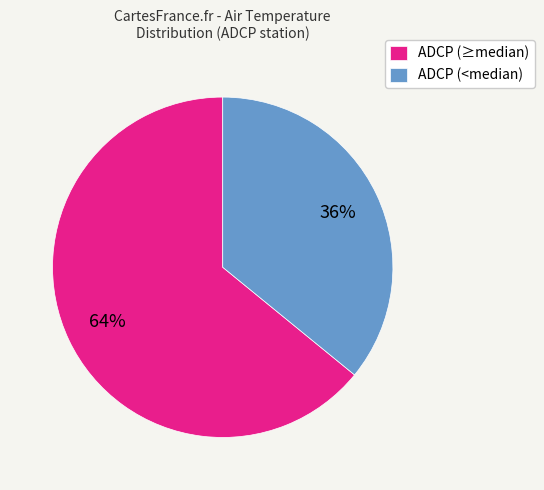

Combined, do ADCP (<median) and ADCP (≥median) account for over 50%?

Yes